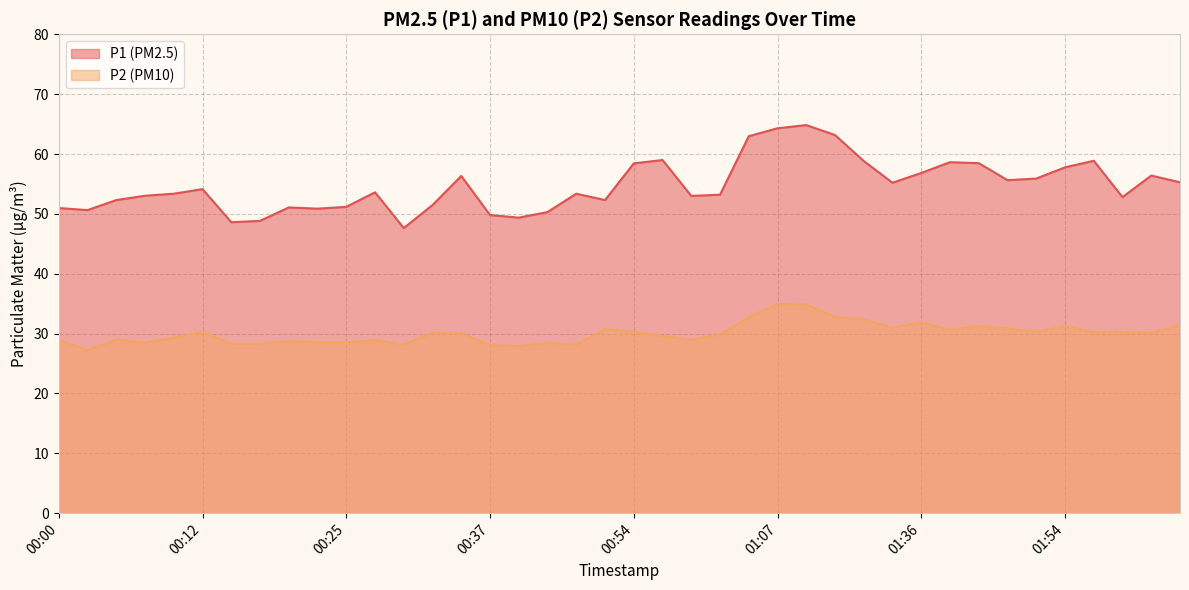

True or false: P2 and P1 intersect in this chart.

False